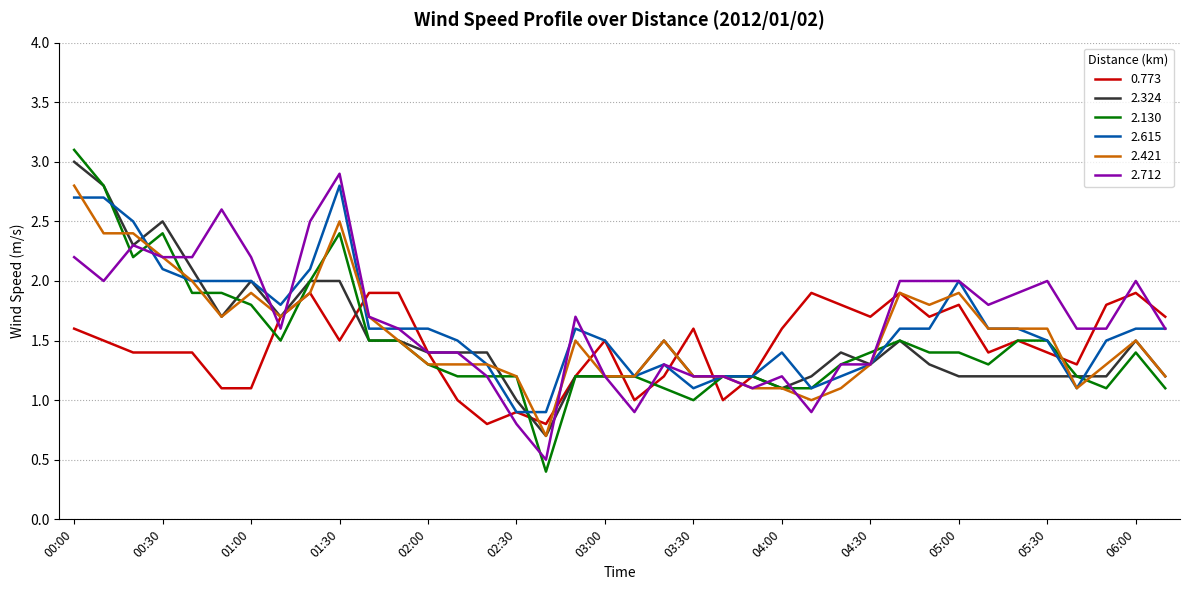

Which series has the widest spread of values?

2.130